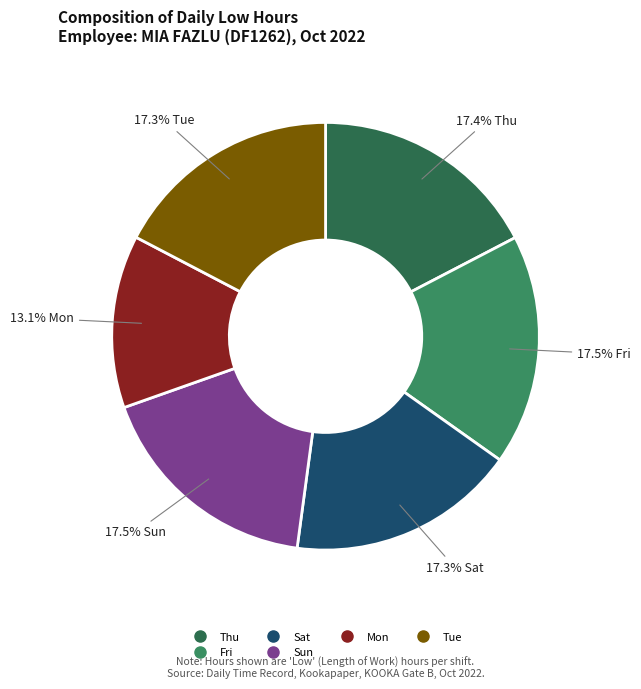

Does any single category account for the majority?

No